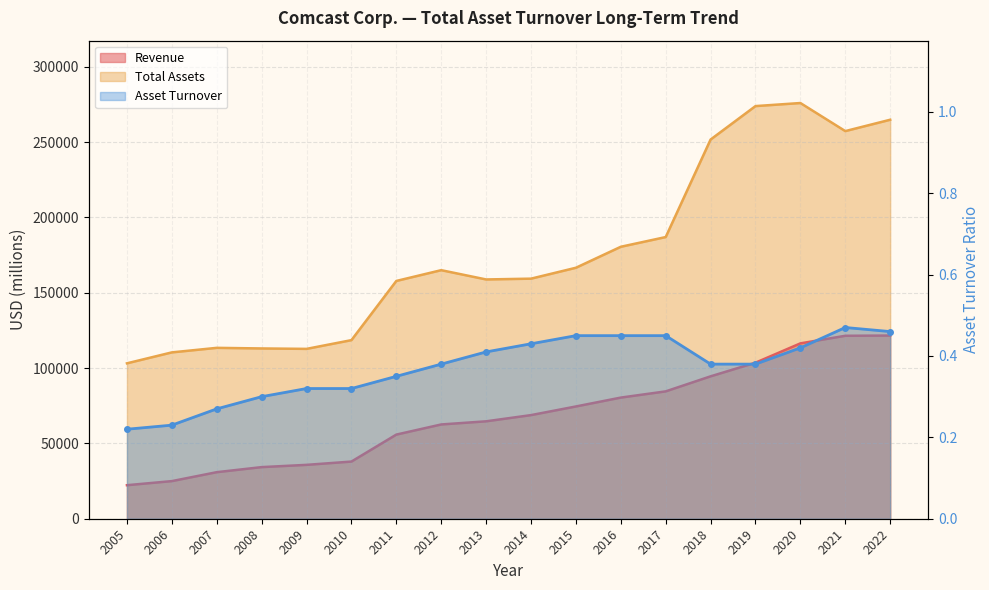

True or false: Asset Turnover and Total Assets intersect in this chart.

False